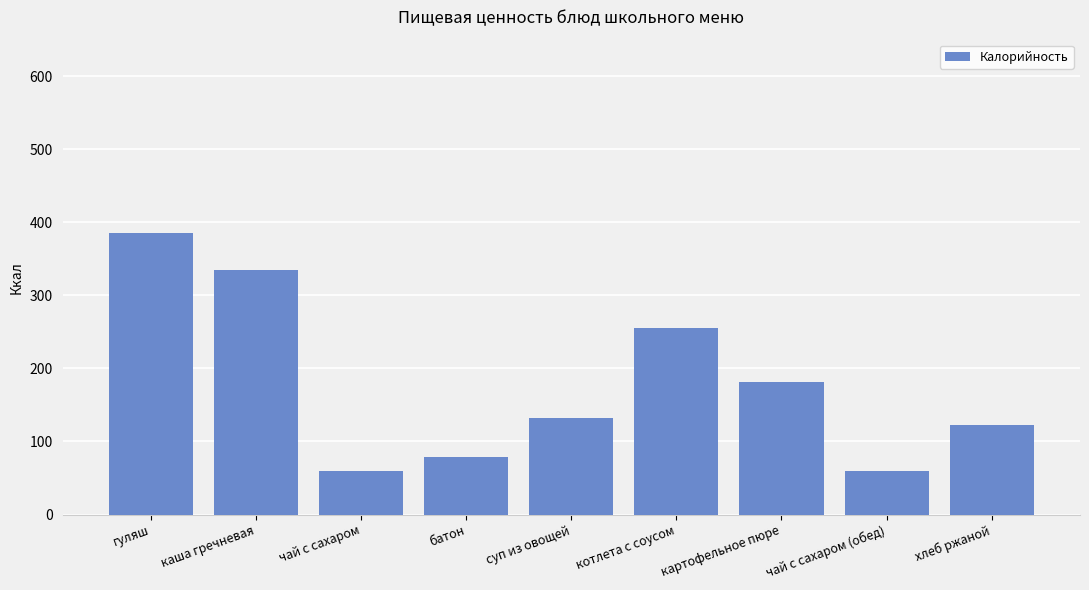

Reading left to right, list all the values displayed in this chart.

386.0	335.0	60.0	78.6	132.0	256.0	181.0	60.0	122.0